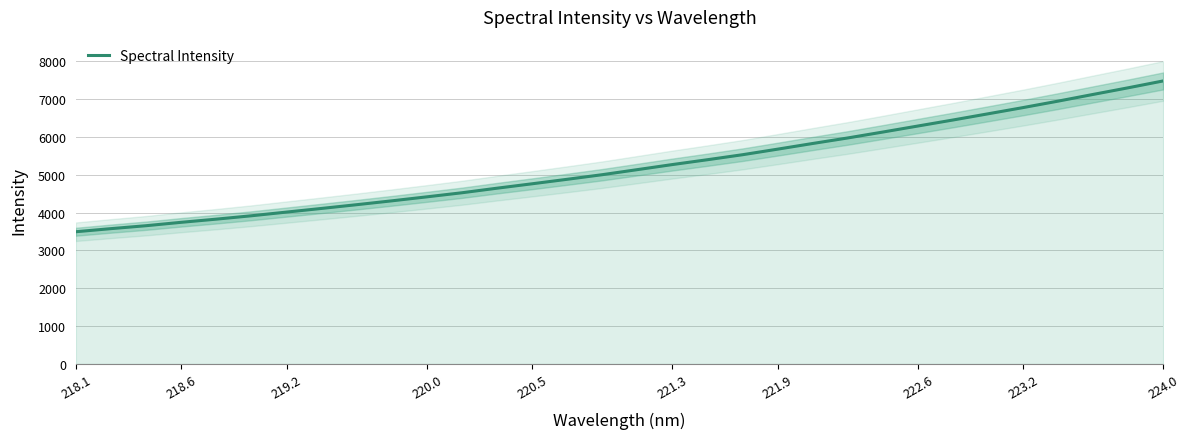

The value of Spectral Intensity at 221.9 is 8531.1. True or false?

False